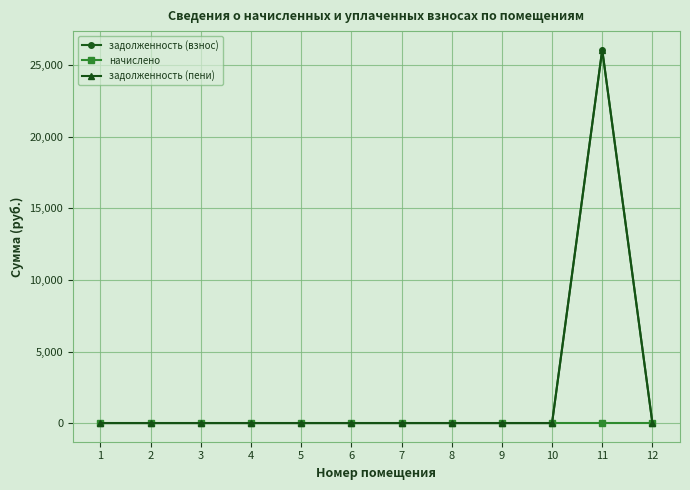

True or false: начислено and задолженность (пени) intersect in this chart.

False